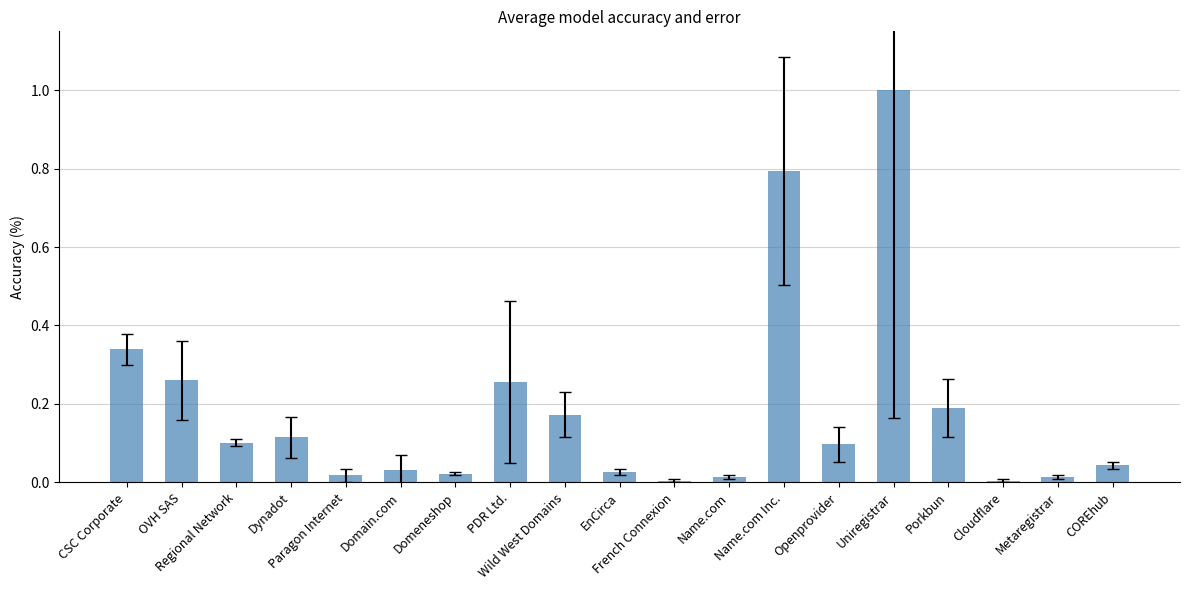

The chart shows a value of 0.1 at Openprovider. True or false?

True